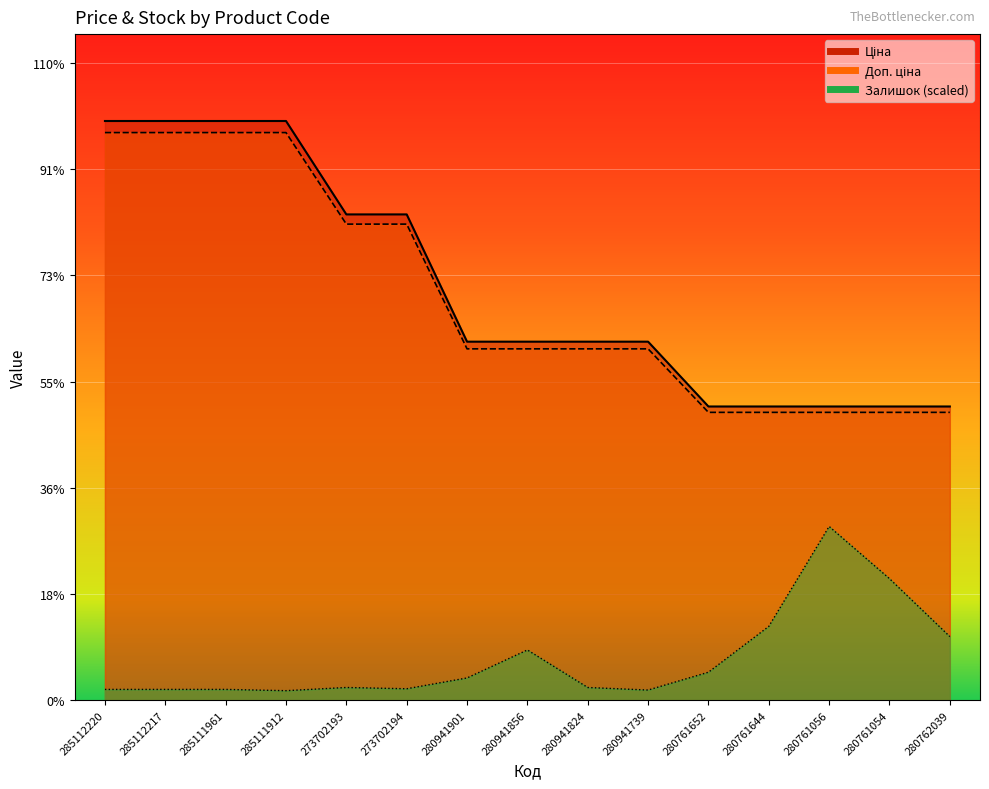

Which series changed the most between 280941901 and 280761652?

Ціна